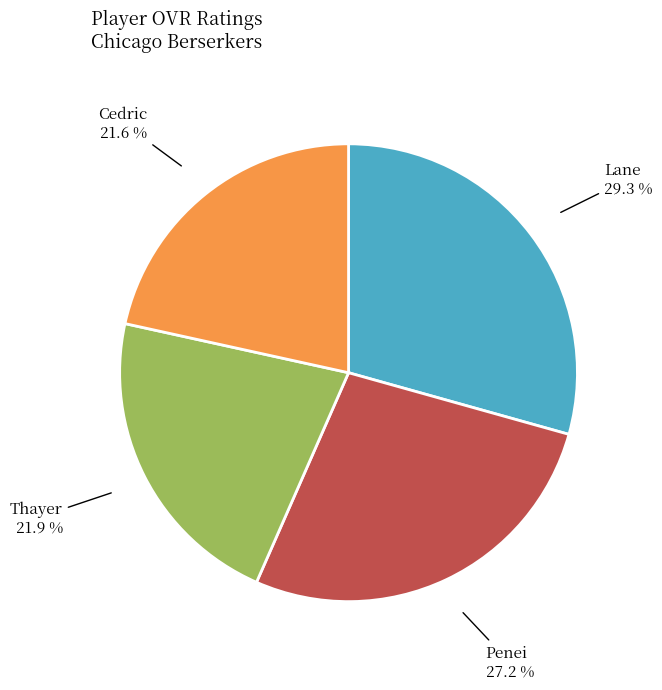

How many slices are in this pie chart?

4